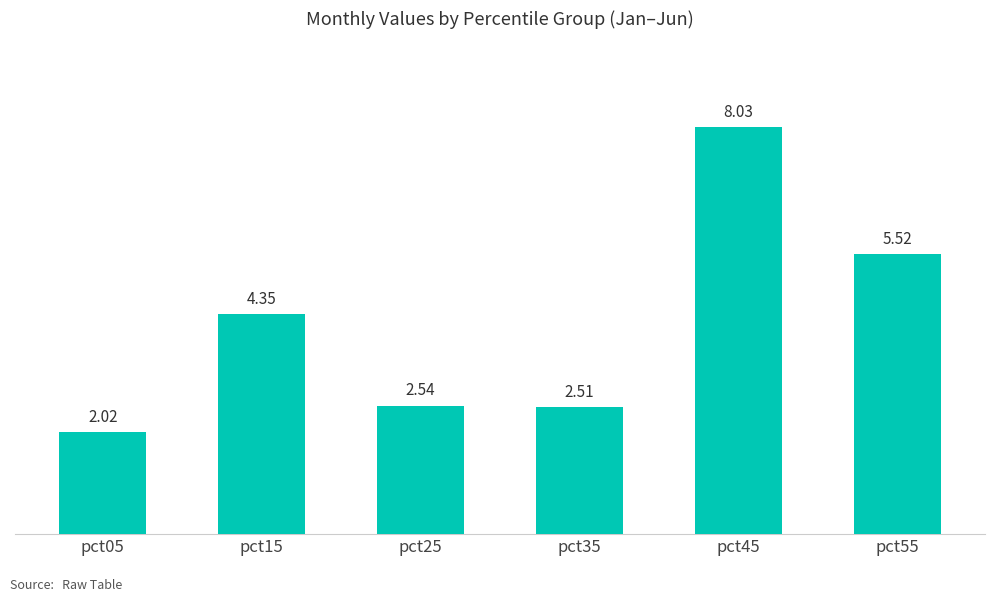

What is the difference between the maximum and minimum values?

6.0